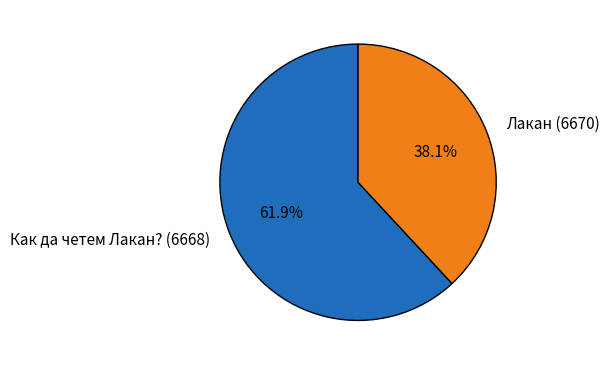

How many slices are in this pie chart?

2